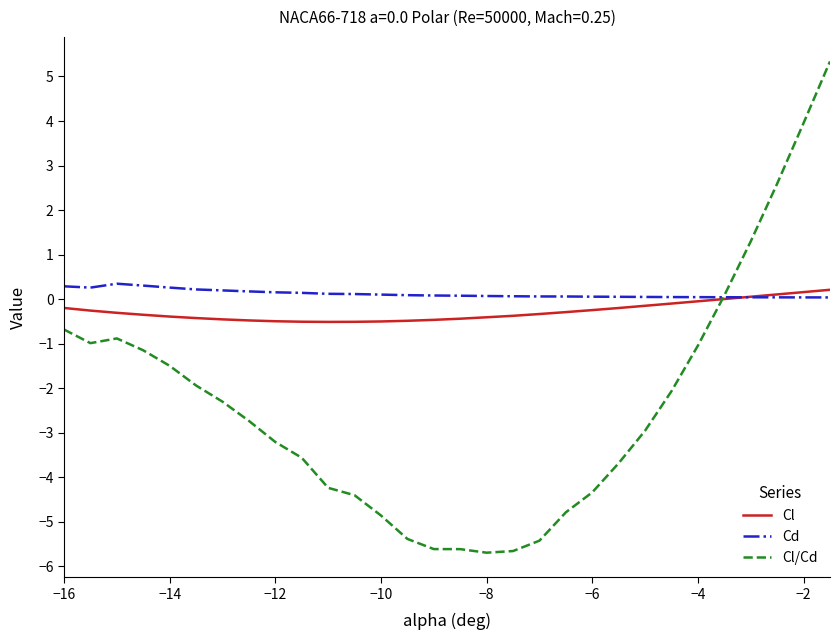

List the series in order of their overall mean, lowest first.

Cl/Cd, Cl, Cd